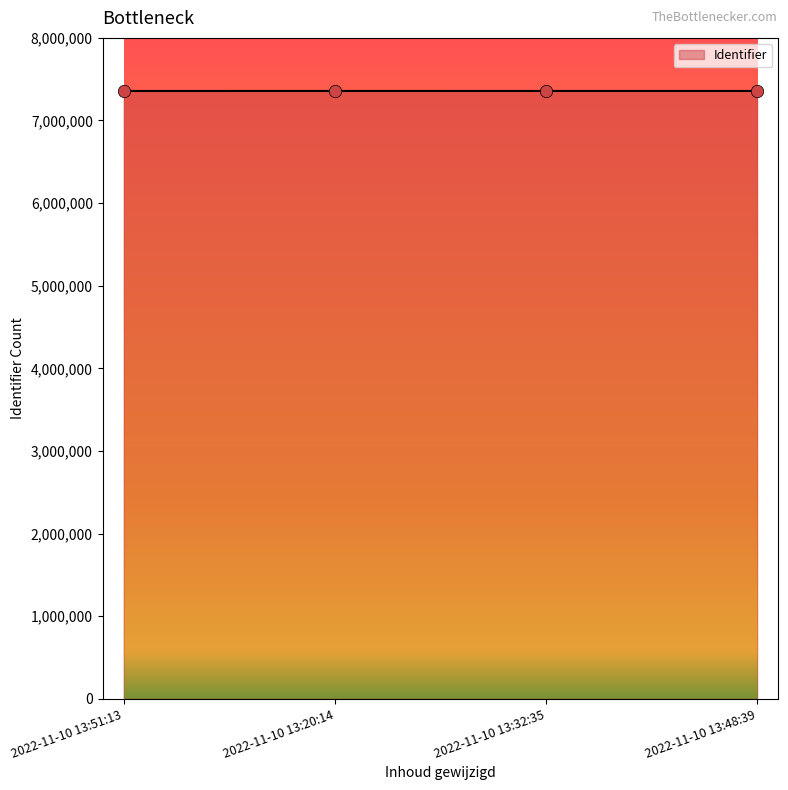

What is the change in value from 2022-11-10 13:51:13 to 2022-11-10 13:20:14?

-84